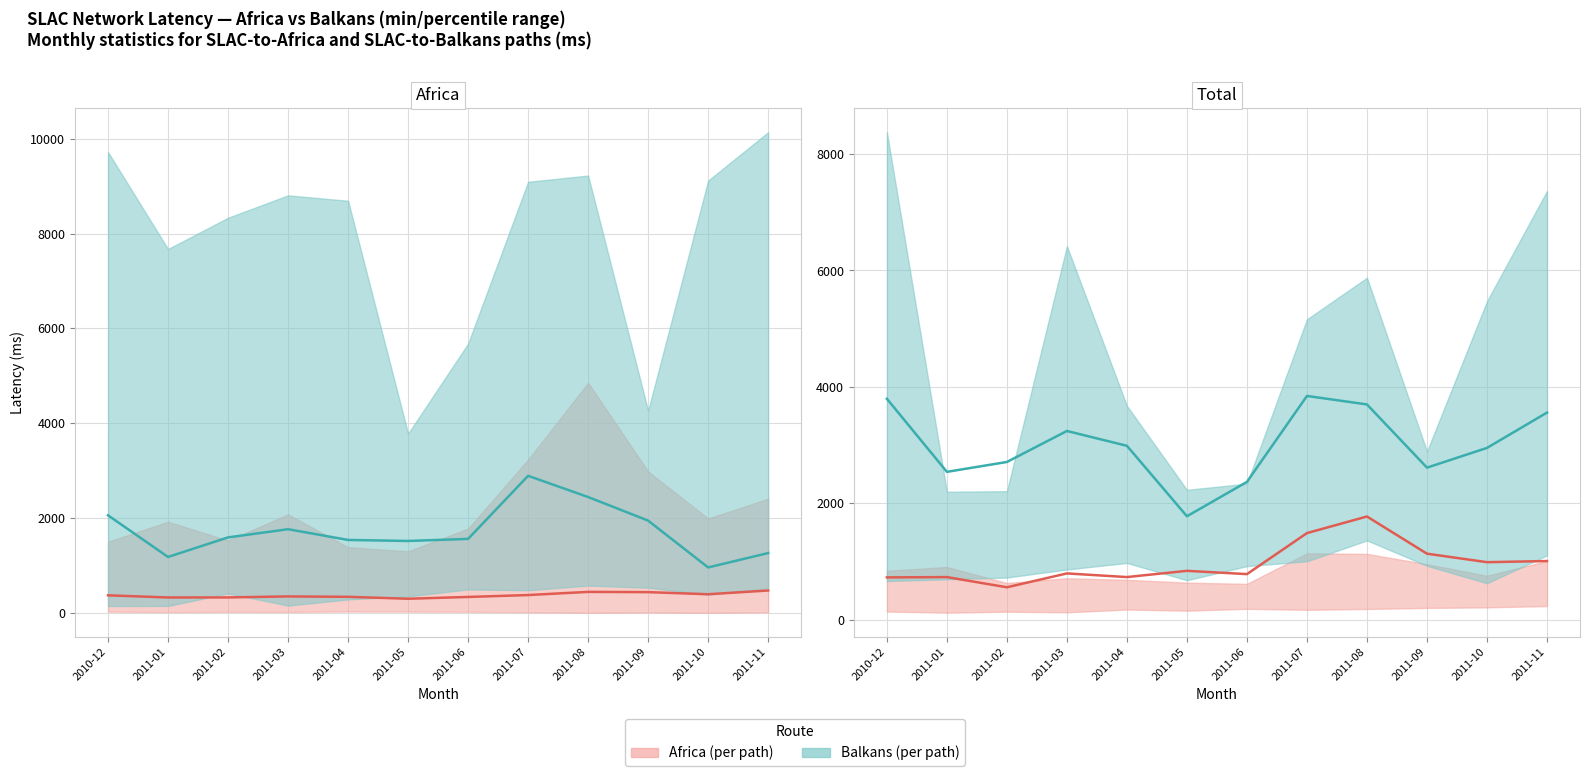

The value of Africa avg at 2011-04 is 732.2. True or false?

True